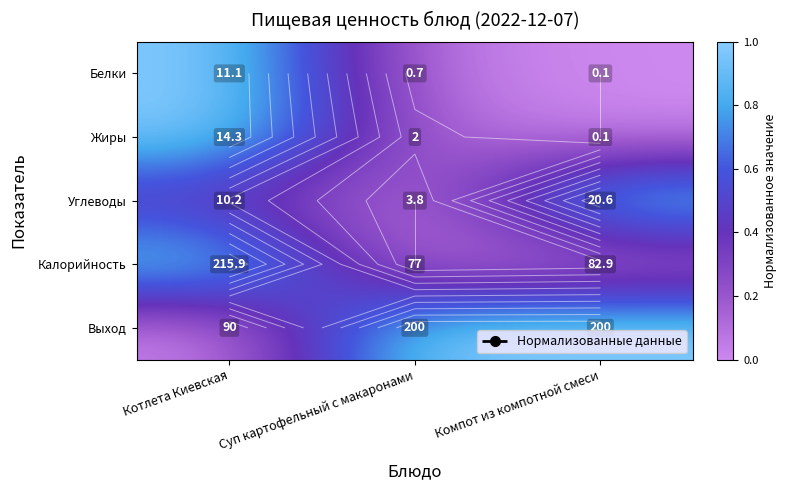

What is the total value across all series at Суп картофельный с макаронами?

1.2